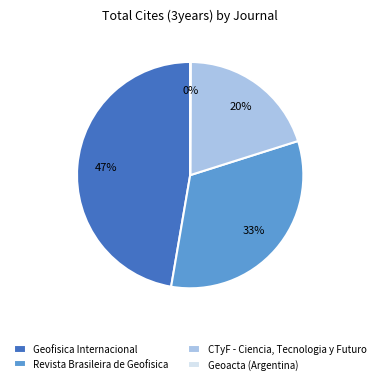

Does Revista Brasileira de Geofisica account for over 50% of the chart?

No